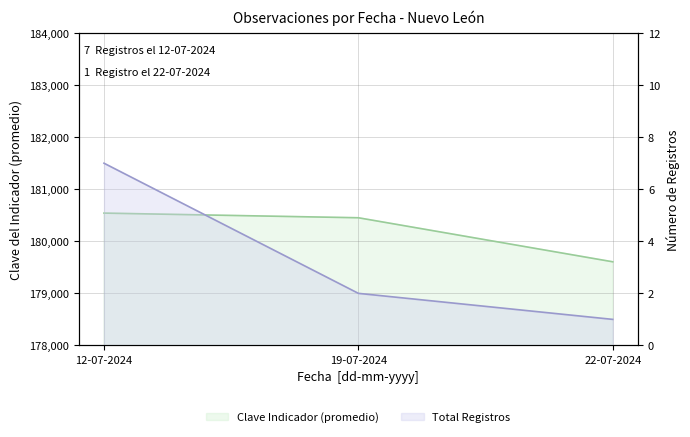

Is the value of Clave Indicador (promedio) at 22-07-2024 greater than the value of Total Registros at 22-07-2024?

Yes